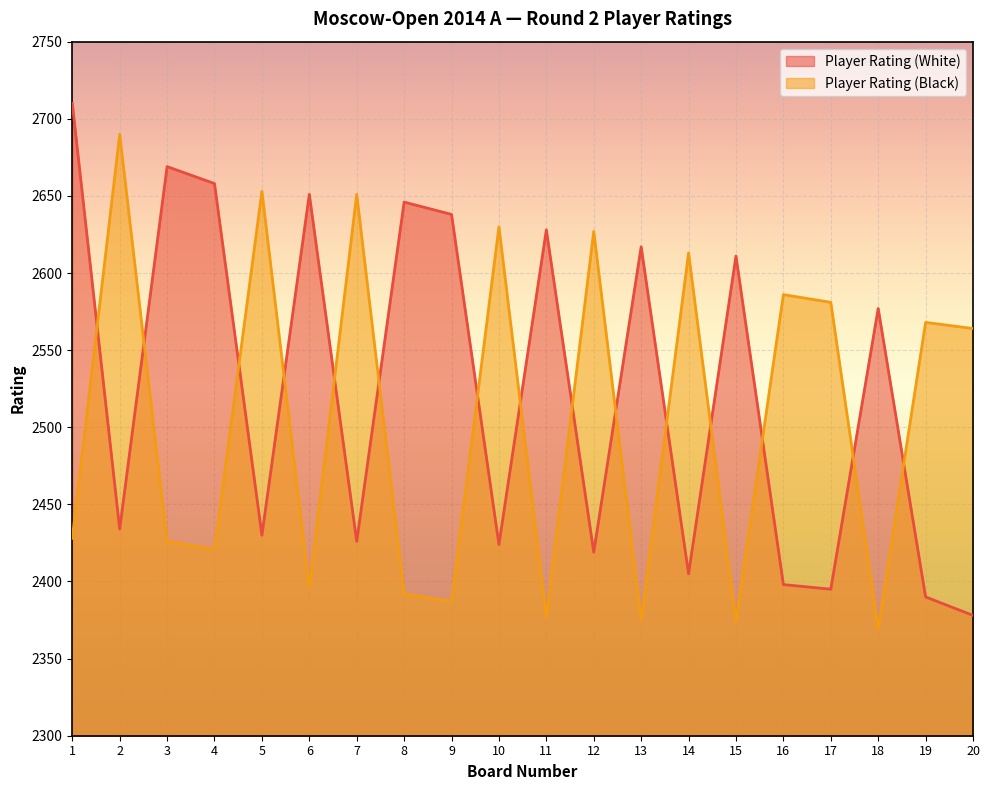

Where is the first local minimum for Player Rating (White)?

2